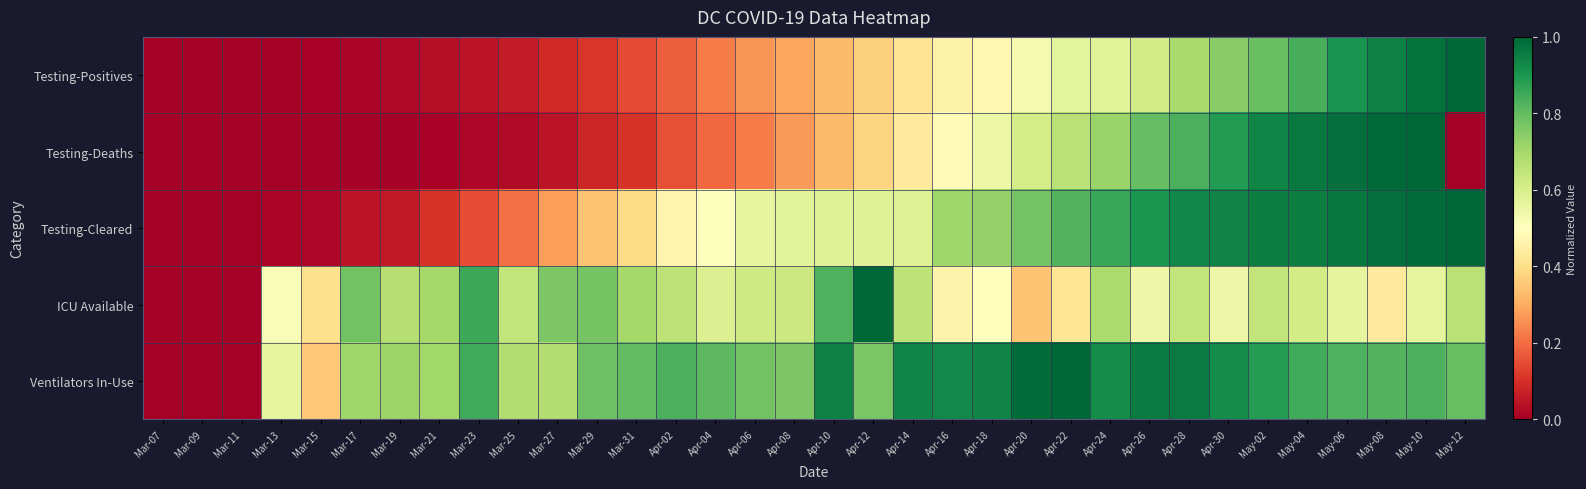

Which series has the largest total across all categories?

Ventilators In-Use